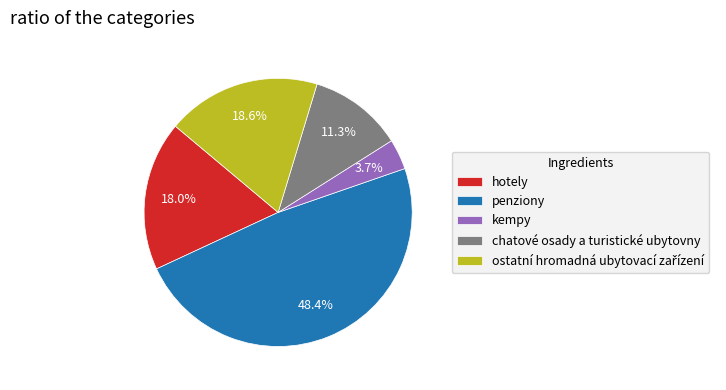

Does kempy represent more than half of the total?

No